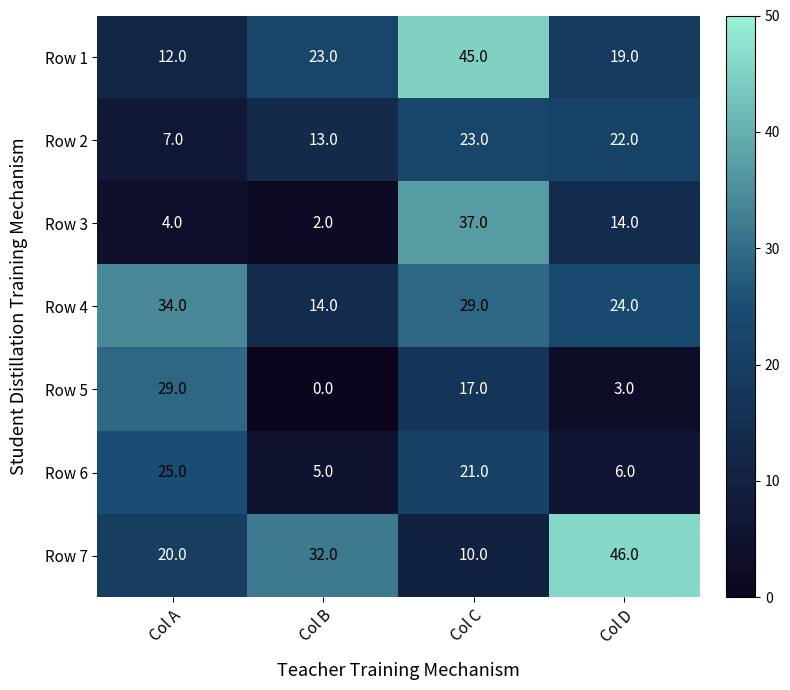

Reading left to right, list all the values displayed in this chart.

Row 1: Col A=12	Col B=23	Col C=45	Col D=19
Row 2: Col A=7	Col B=13	Col C=23	Col D=22
Row 3: Col A=4	Col B=2	Col C=37	Col D=14
Row 4: Col A=34	Col B=14	Col C=29	Col D=24
Row 5: Col A=29	Col B=0	Col C=17	Col D=3
Row 6: Col A=25	Col B=5	Col C=21	Col D=6
Row 7: Col A=20	Col B=32	Col C=10	Col D=46